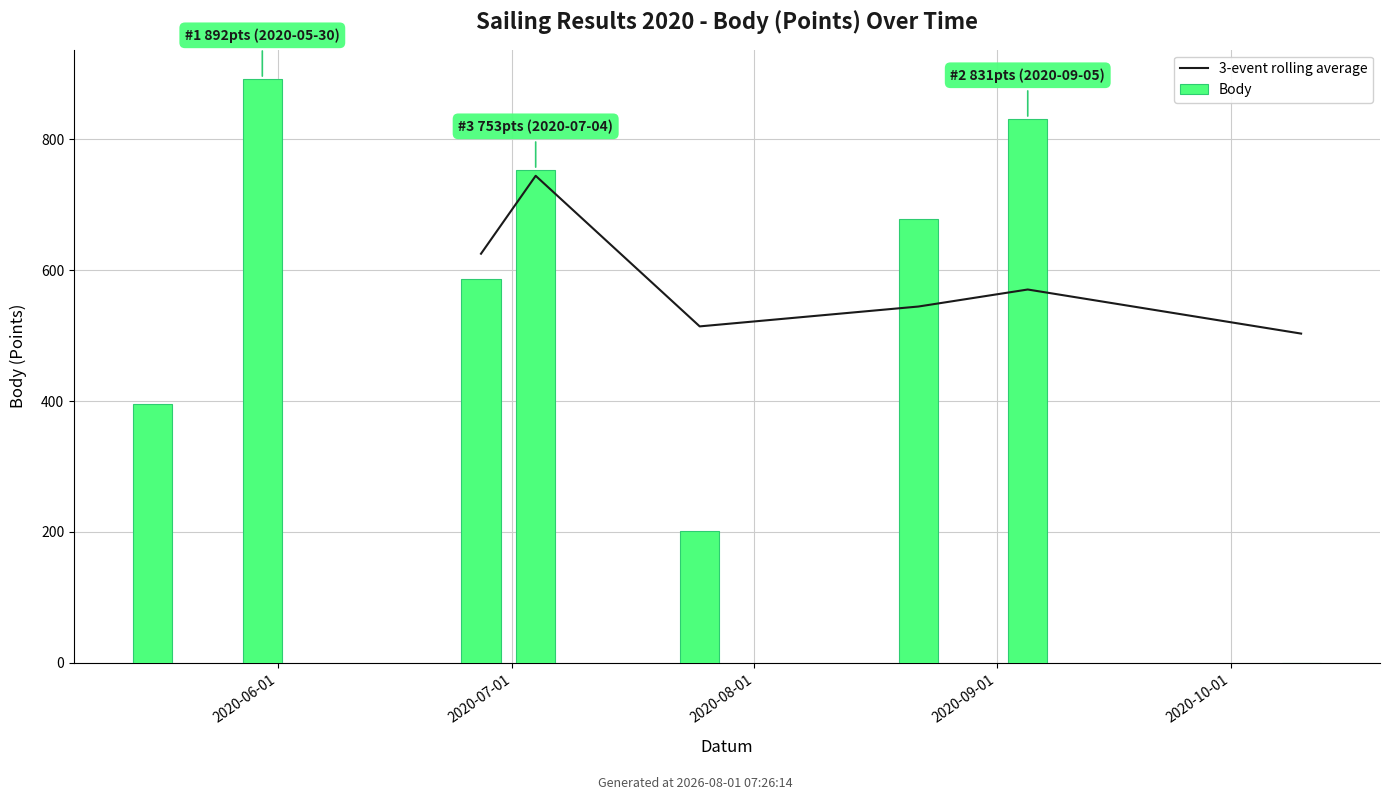

What is the sum of all values?

4339